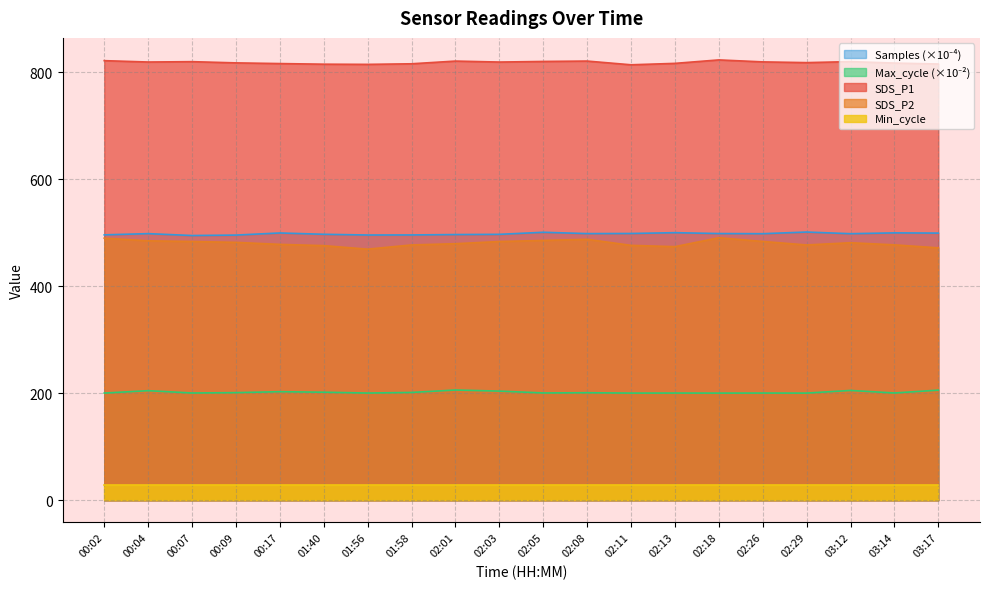

At which category does the chart reach its peak across all series?

02:18